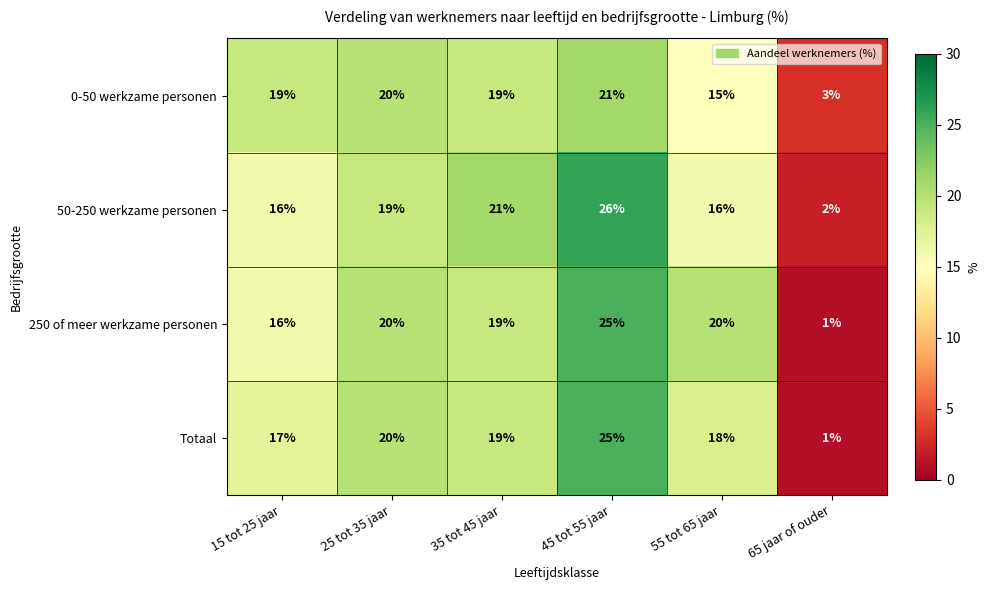

What is the sum of the 0-50 werkzame personen values at 55 tot 65 jaar and 65 jaar of ouder?

18